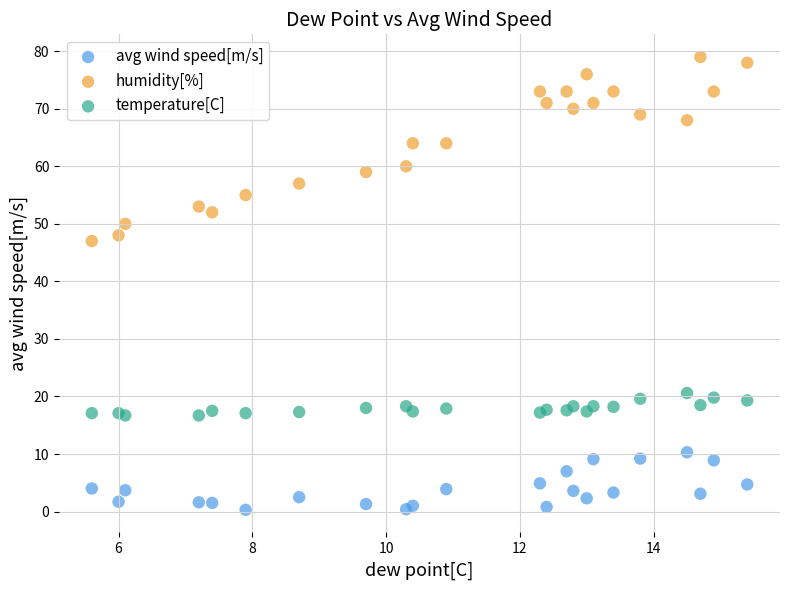

What is the X range (max minus min) for the scatter plot?

9.8